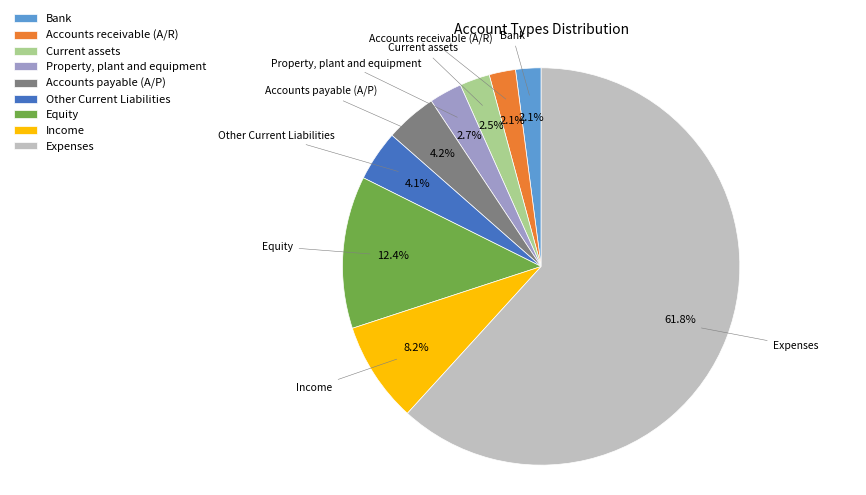

Approximately how many times larger is the value at Bank compared to Property, plant and equipment?

0.8